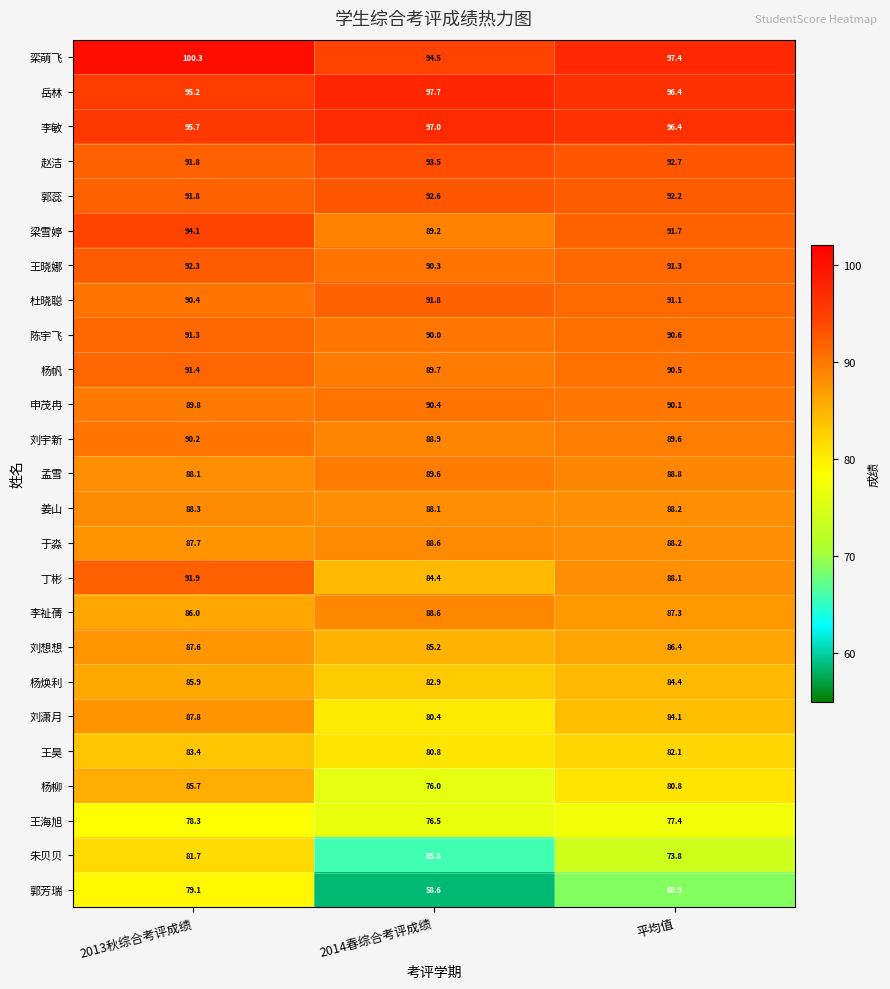

How many data points does each series have?

3